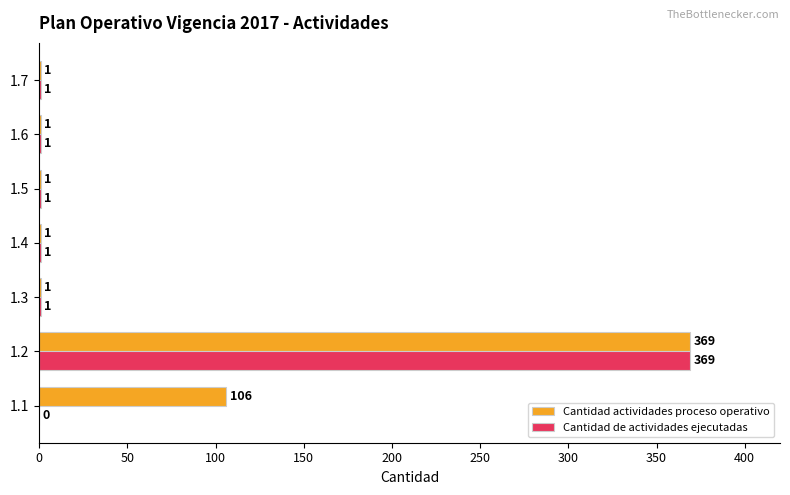

How many Cantidad actividades proceso operativo values are between 1 and 106?

6